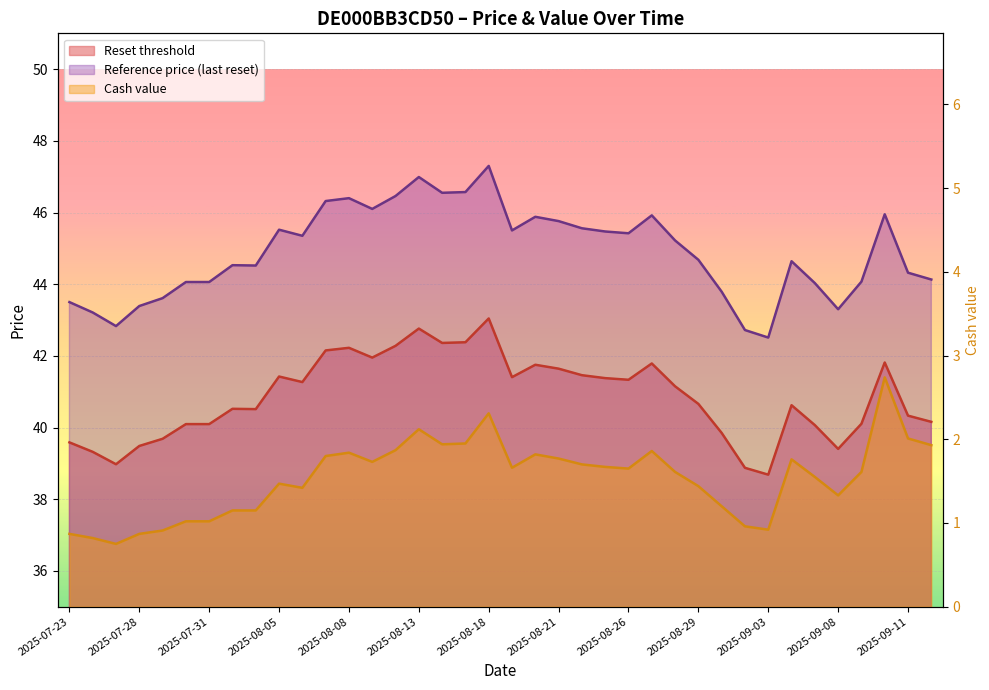

True or false: Reset threshold has a value of 26.0 at 2025-09-08.

False